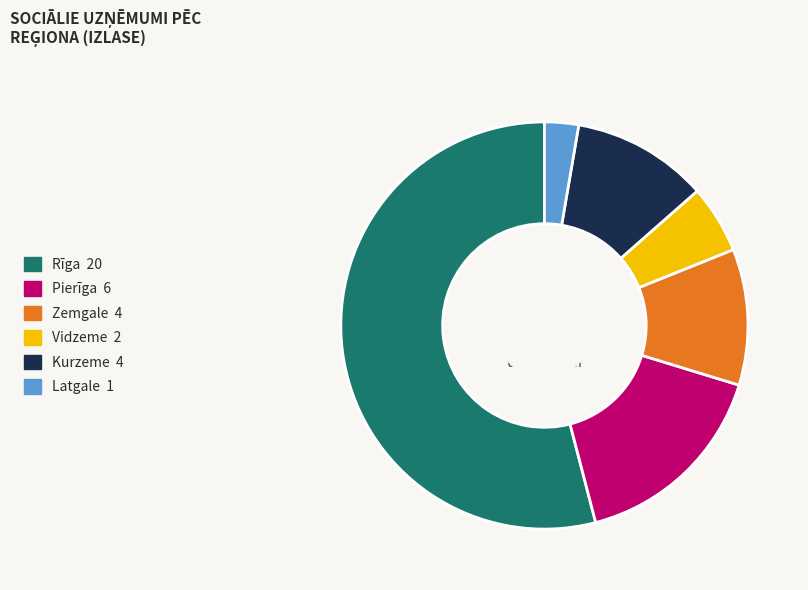

Which slice is the smallest?

Latgale